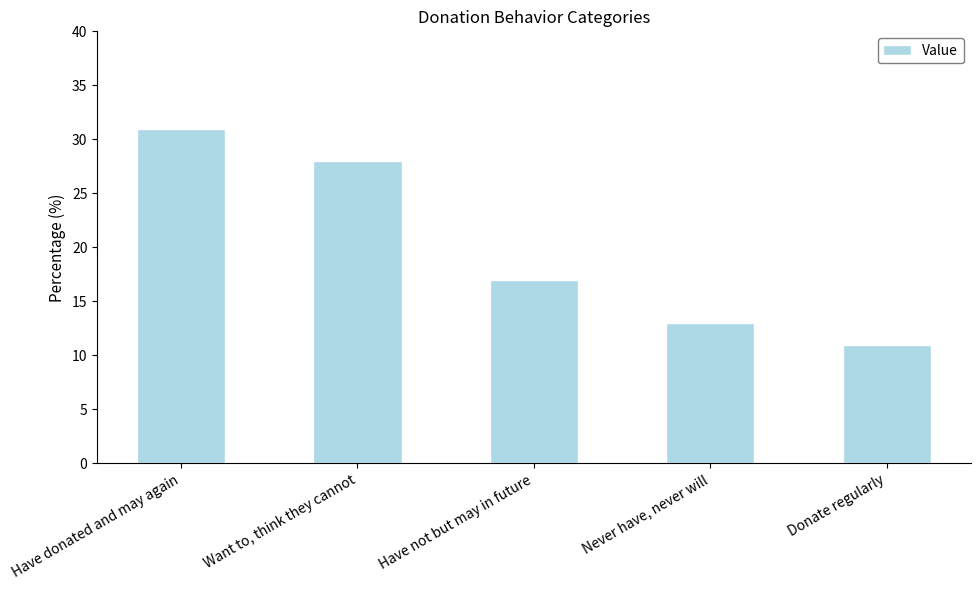

What is the change in value from Want to, think they cannot to Donate regularly?

-17